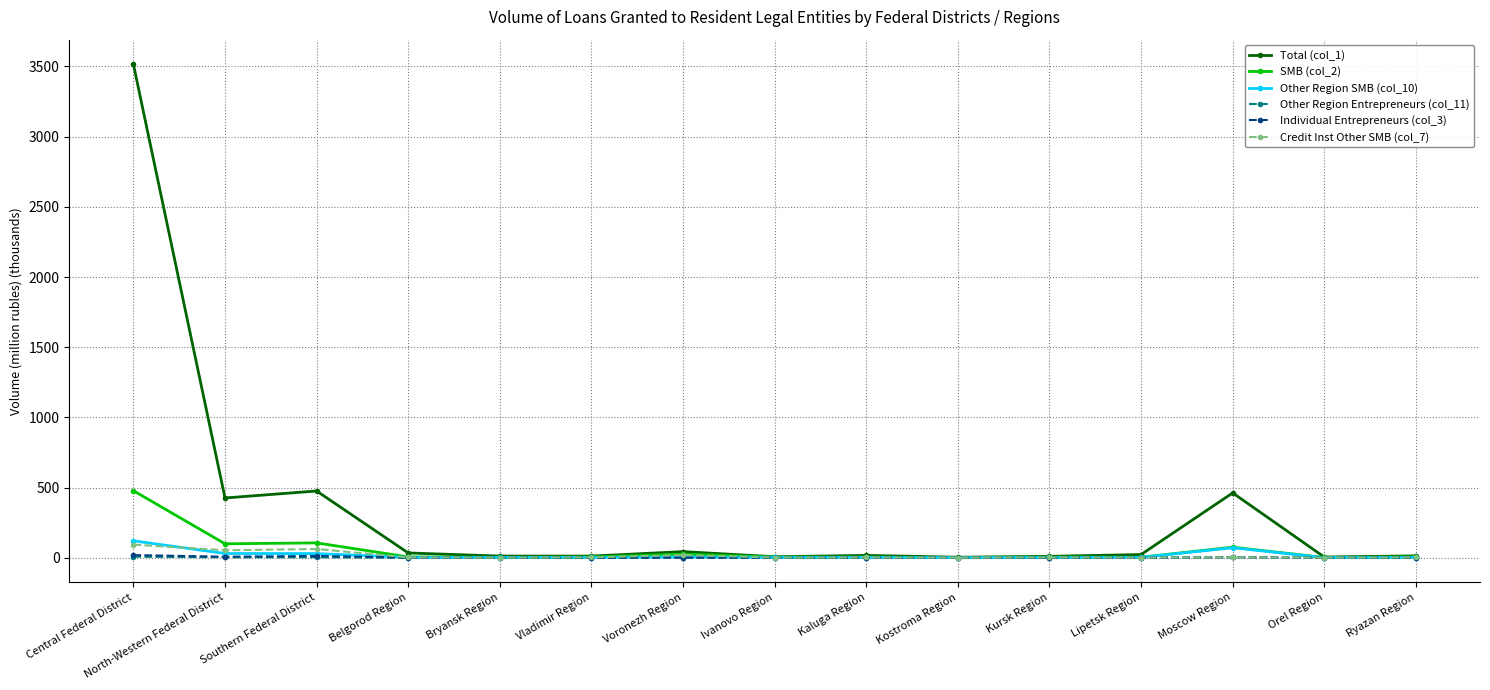

True or false: Total (col_1) has more than 1 interior local peaks.

True